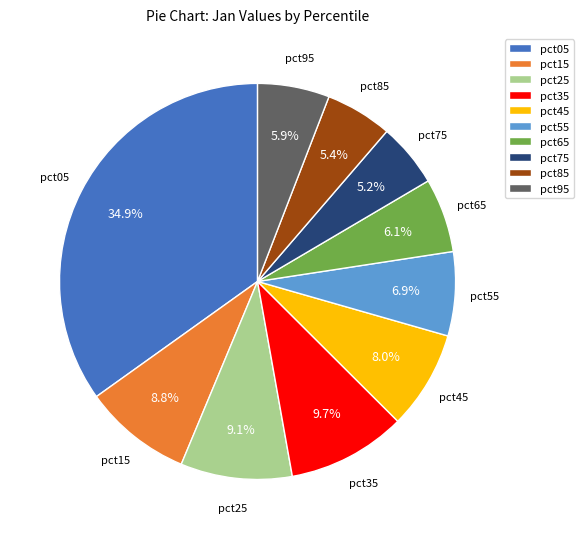

Is the sum of pct75 and pct65 greater than half?

No